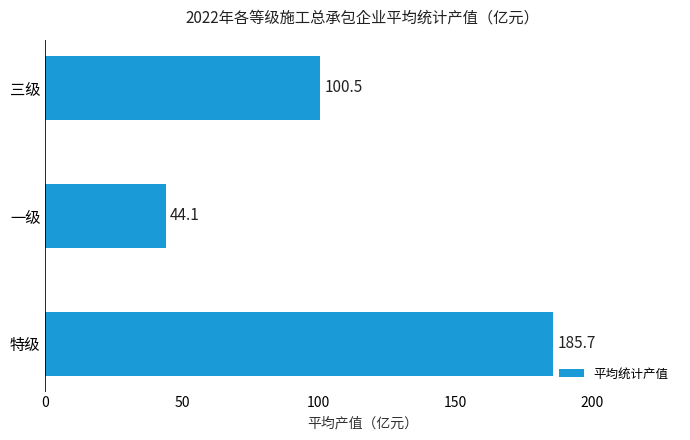

Does the chart contain any negative values?

No